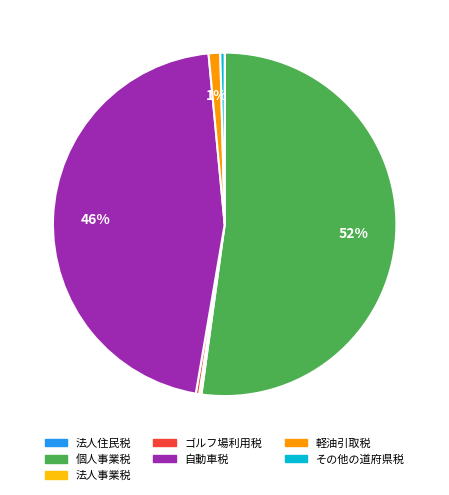

Is it true that 個人事業税 is 59% of the pie?

False